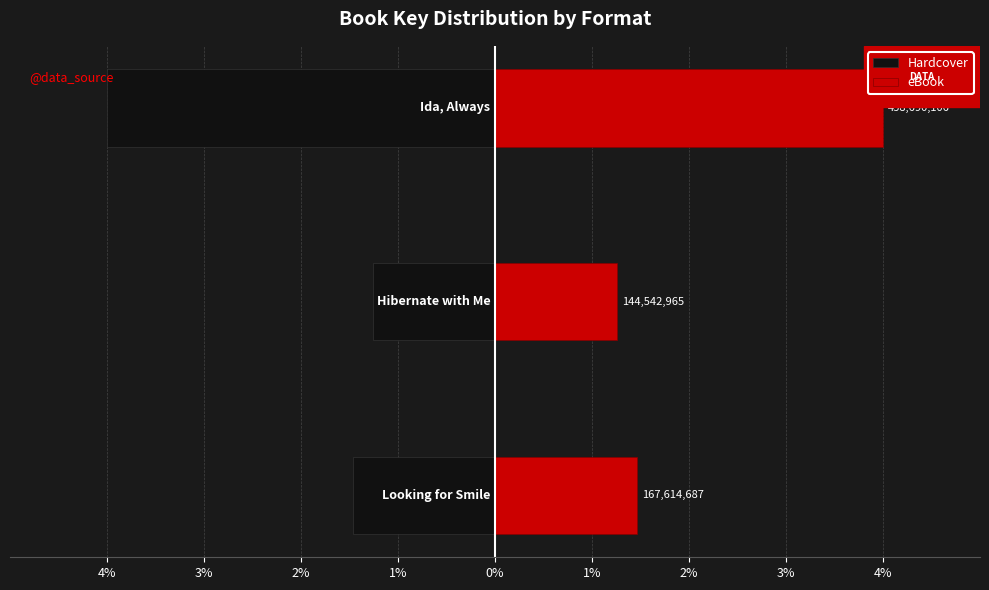

Between 4% and 2%, which series saw the biggest shift?

Hardcover